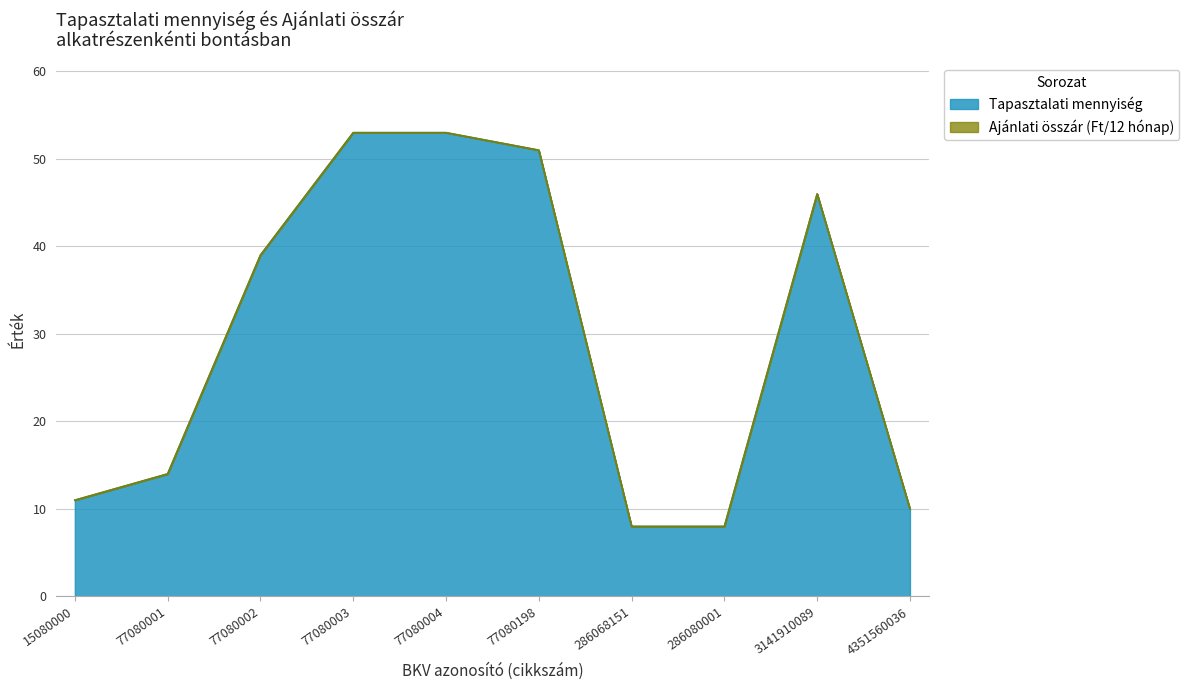

What is the value of the 5th point from the left?

53